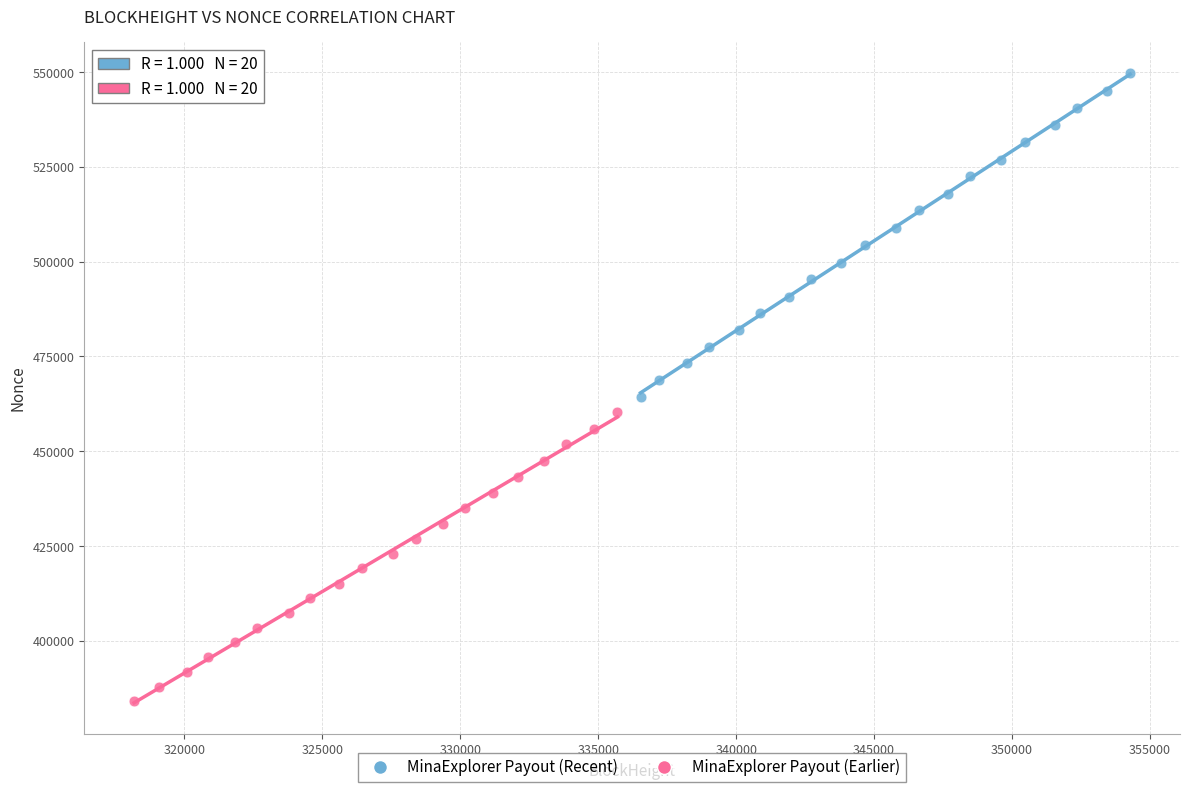

Which series has the widest spread of Y values?

MinaExplorer Payout (Recent)